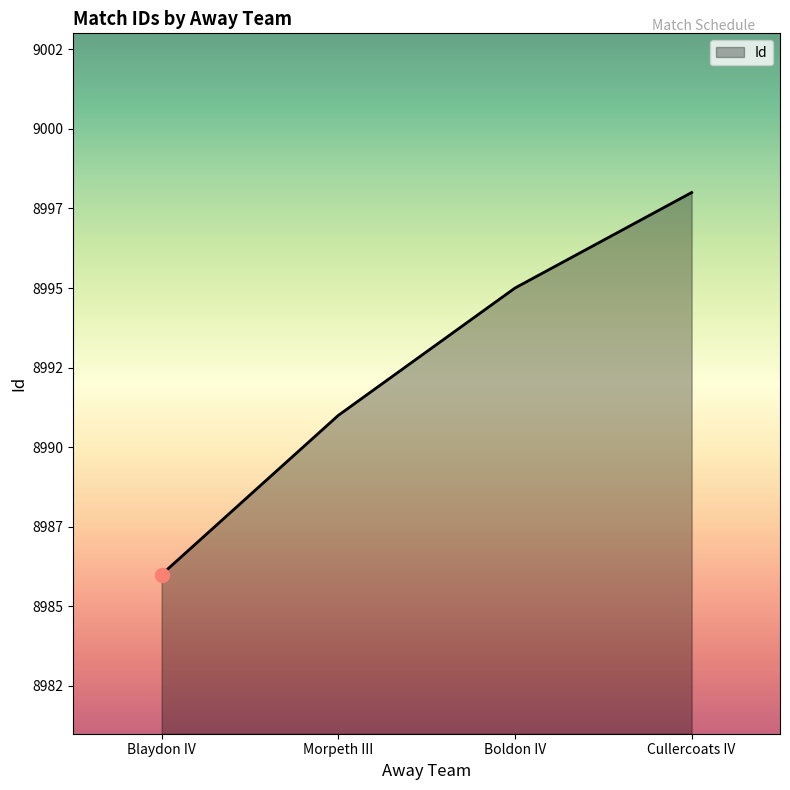

Which has a higher value, Morpeth III or Blaydon IV?

Morpeth III